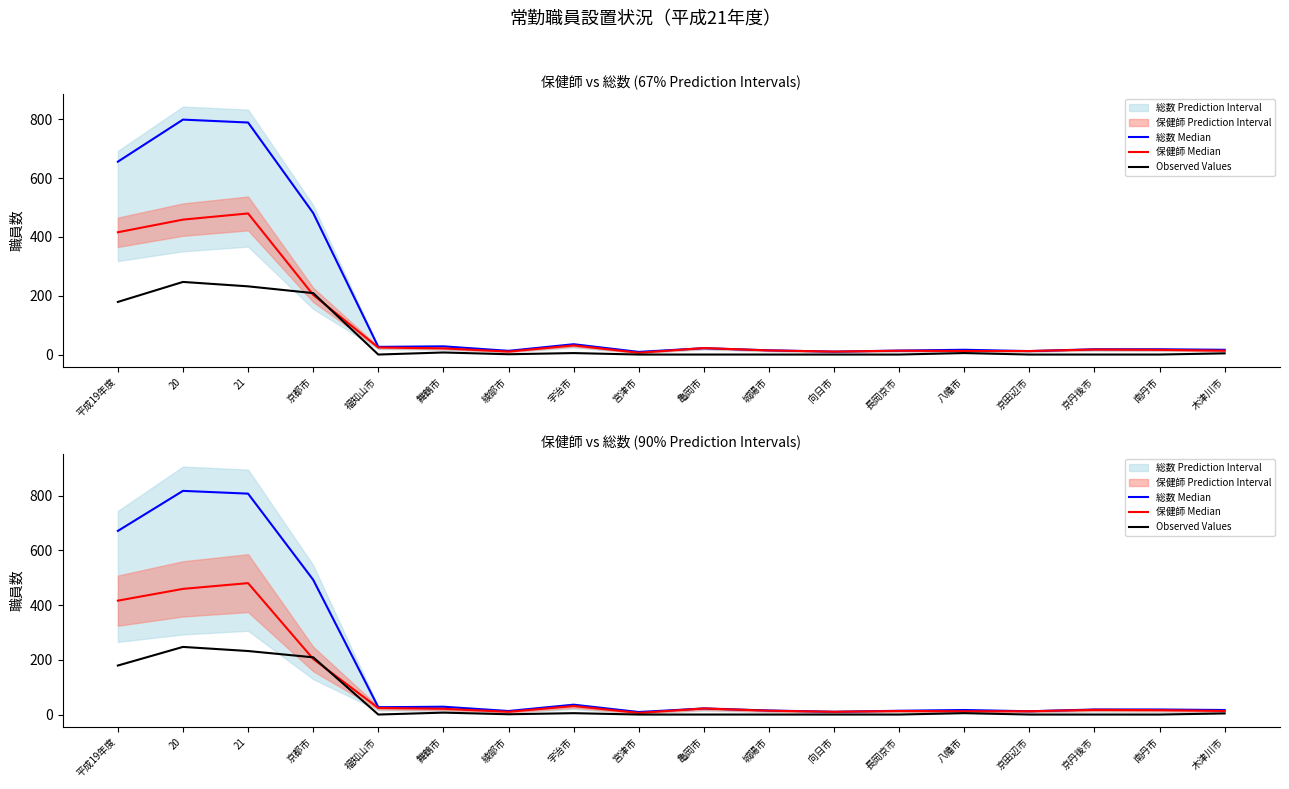

At which category does Observed Values reach its first local peak?

20